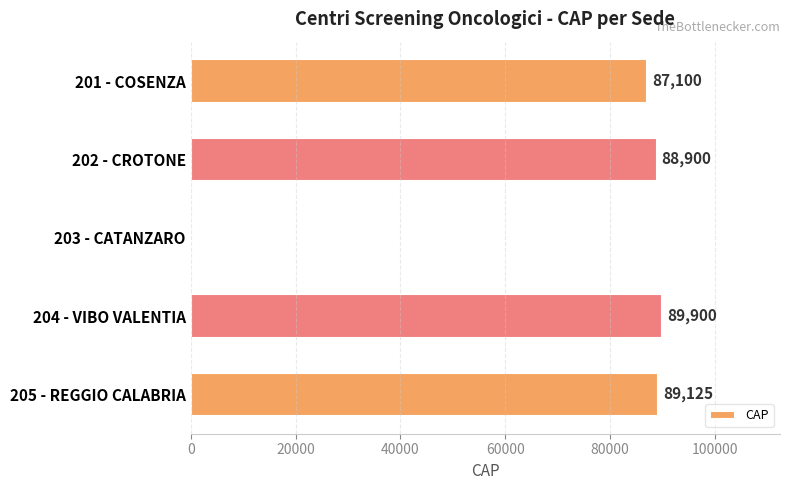

Reading top to bottom, extract all data points from this chart.

201 - COSENZA=87100	202 - CROTONE=88900	203 - CATANZARO=0	204 - VIBO VALENTIA=89900	205 - REGGIO CALABRIA=89125